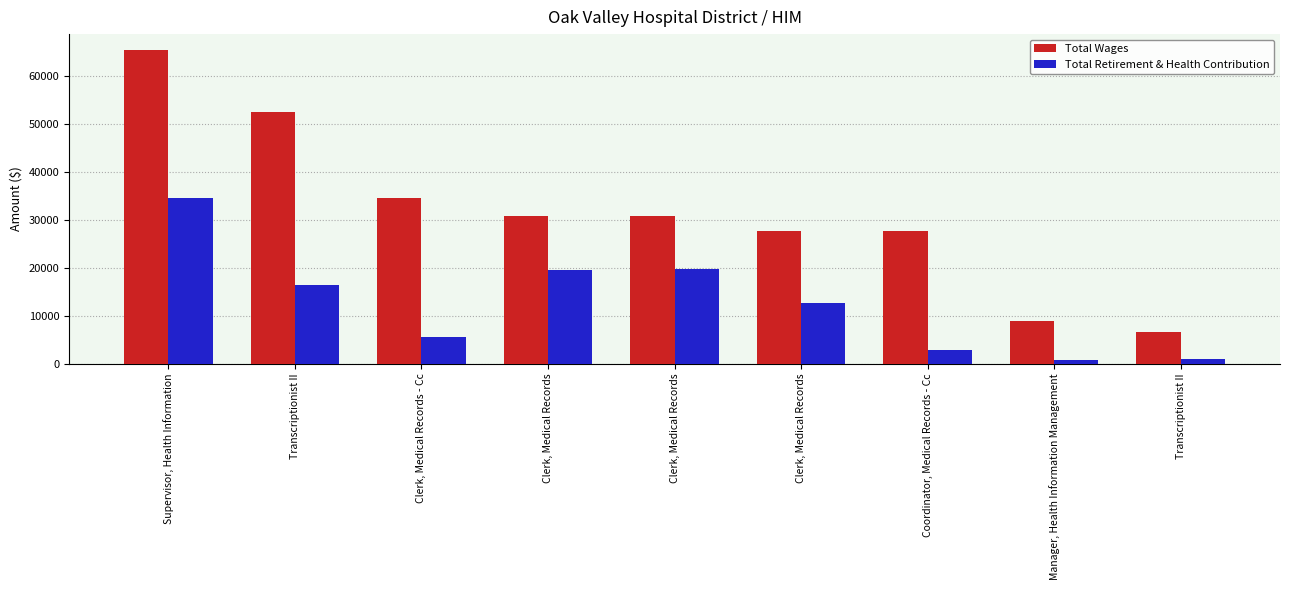

Are the bars horizontal?

No